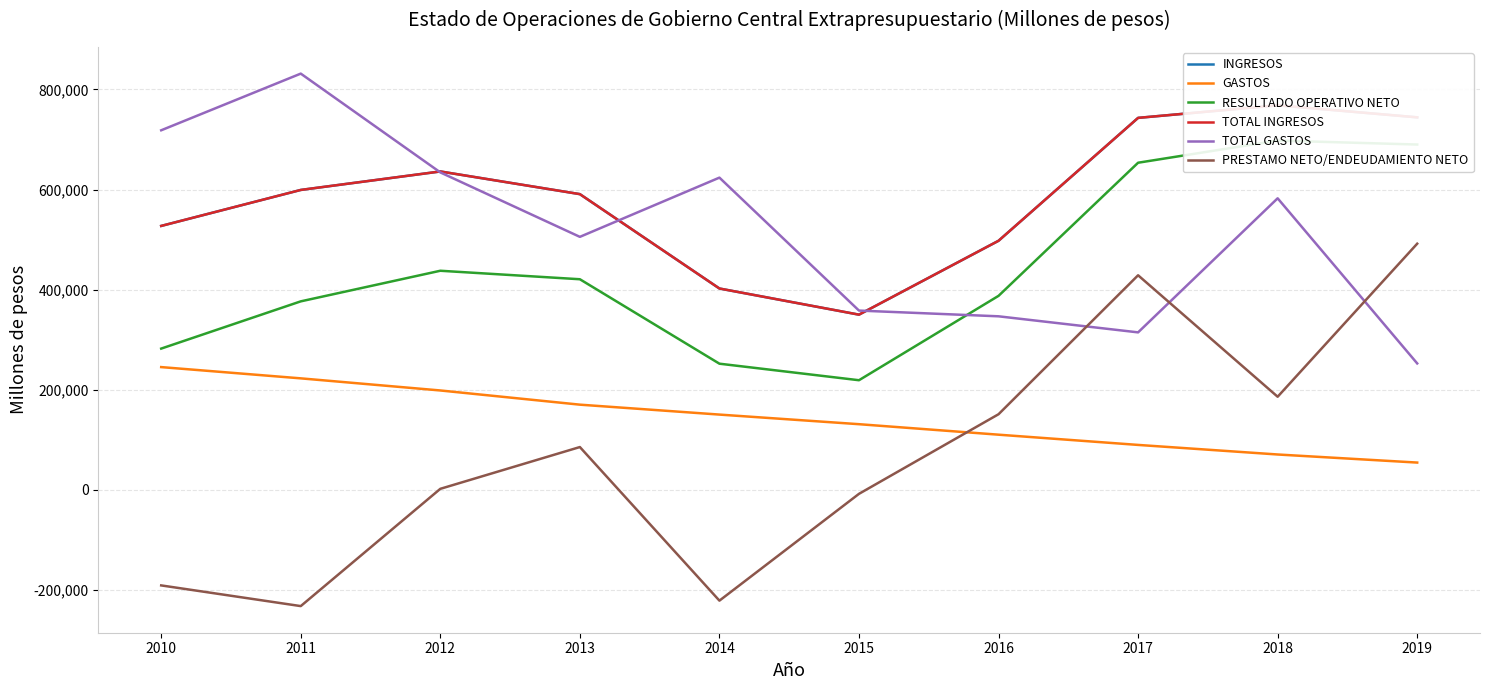

What is the approximate value of GASTOS at 2015?

131037.5